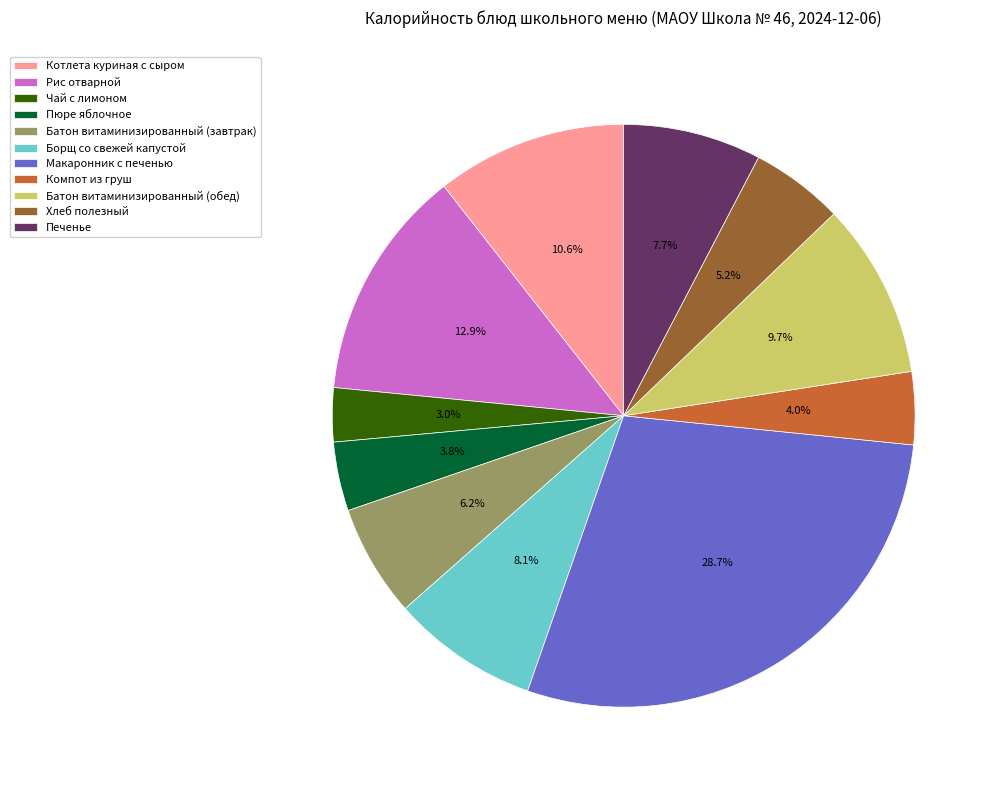

To the nearest percent, what is the difference between the largest and smallest slice percentages?

26%